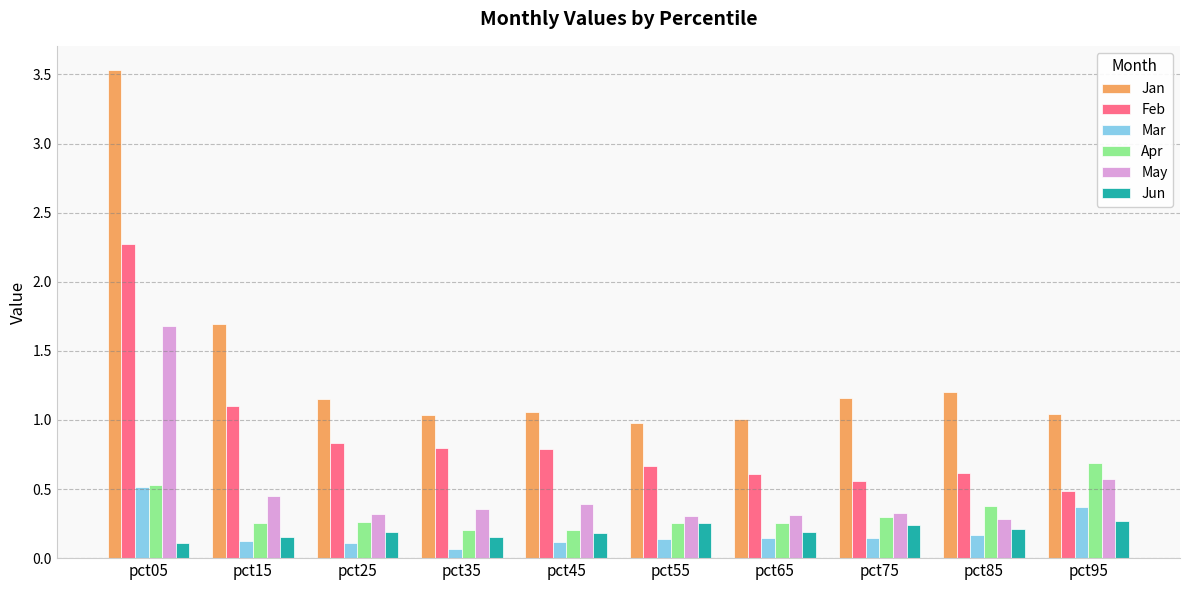

Does the chart contain stacked bars?

No